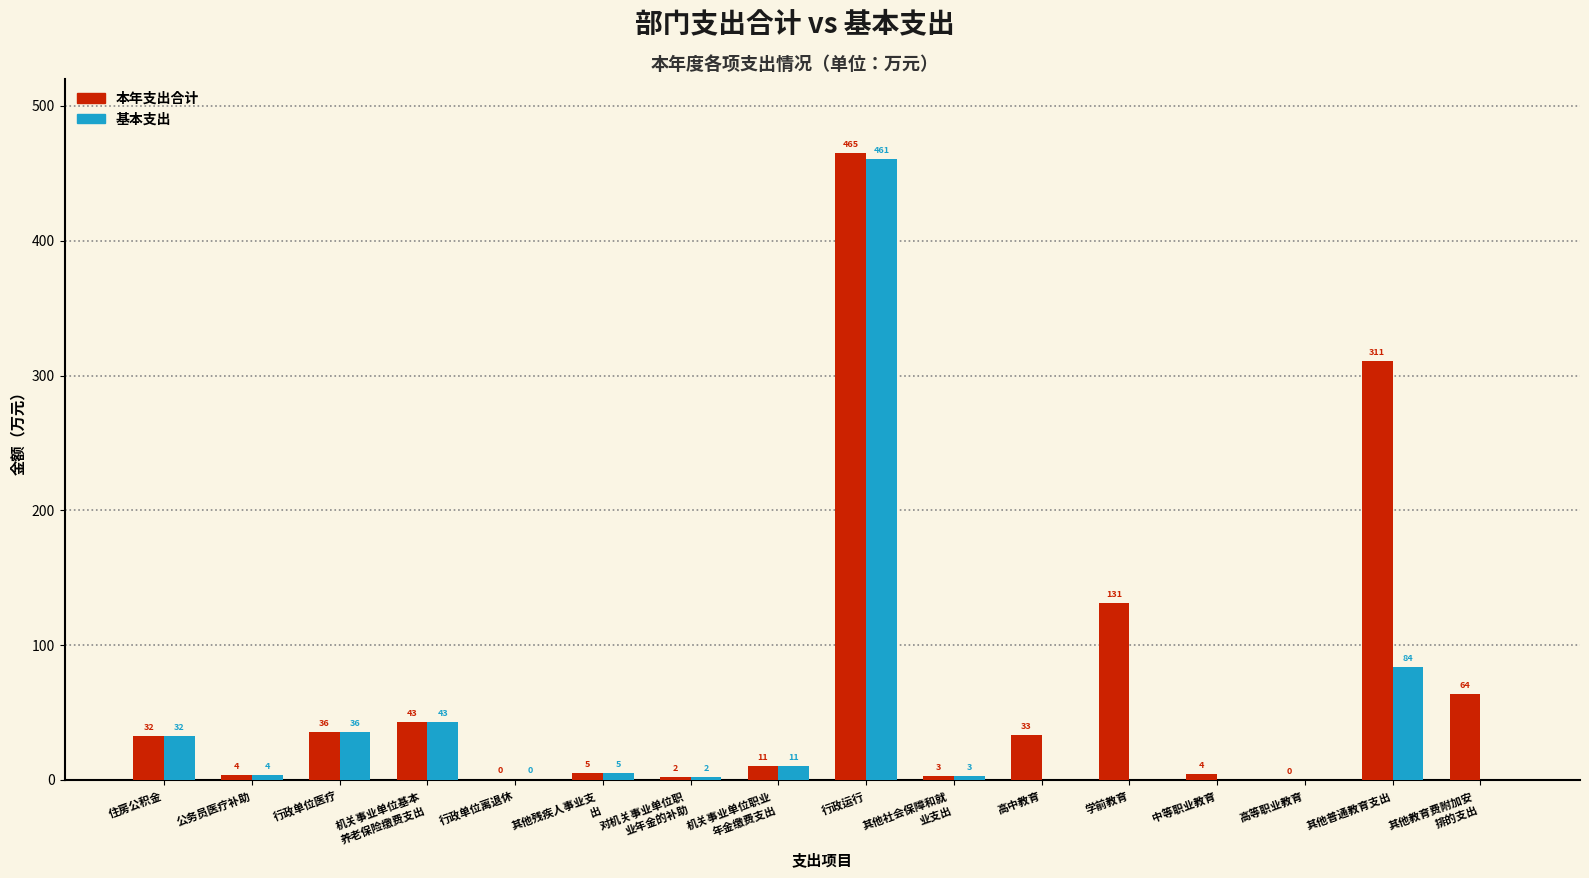

At which label does 基本支出 reach its peak?

行政运行